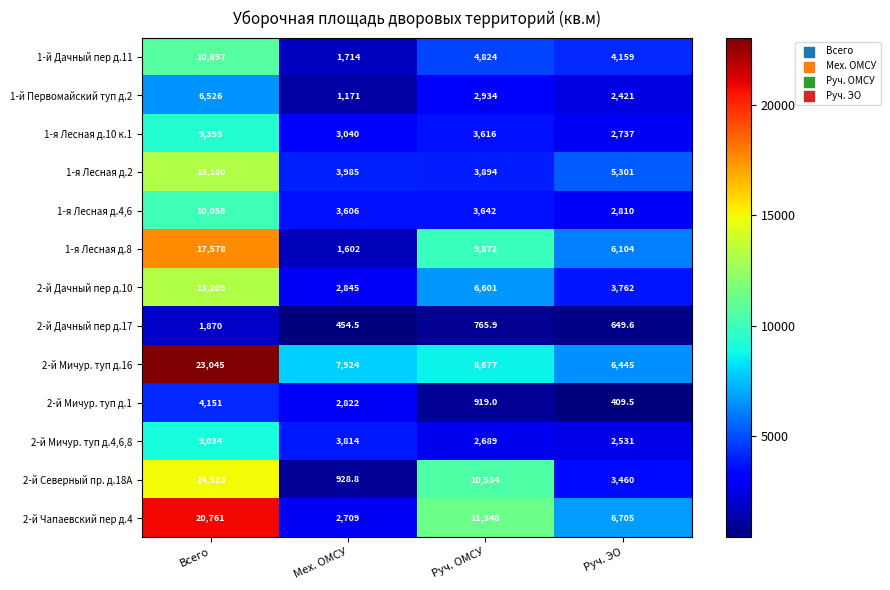

Is it true that 2-й Мичур. туп д.1 equals 196.9 at Руч. ОМСУ?

False